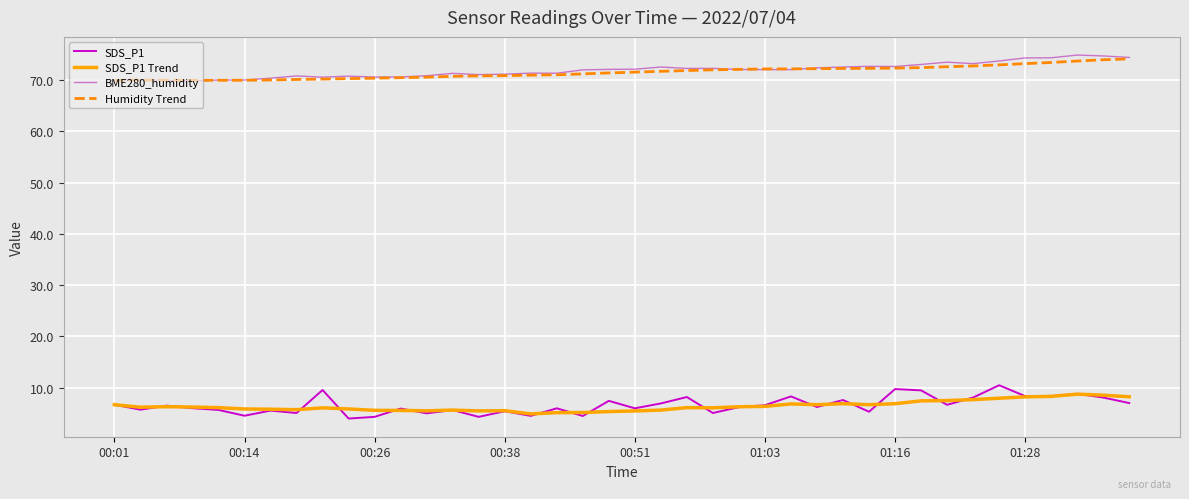

How many categories are shown in the chart?

40